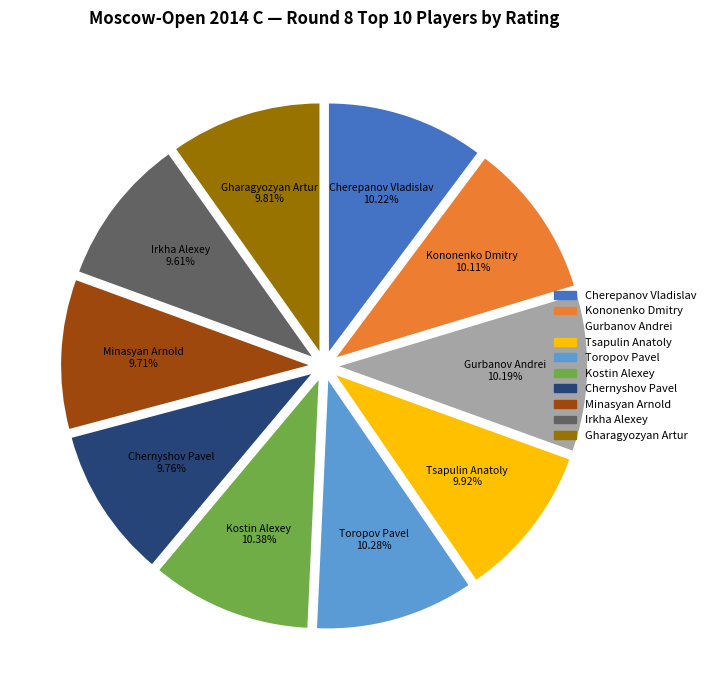

How many slices are in this pie chart?

10